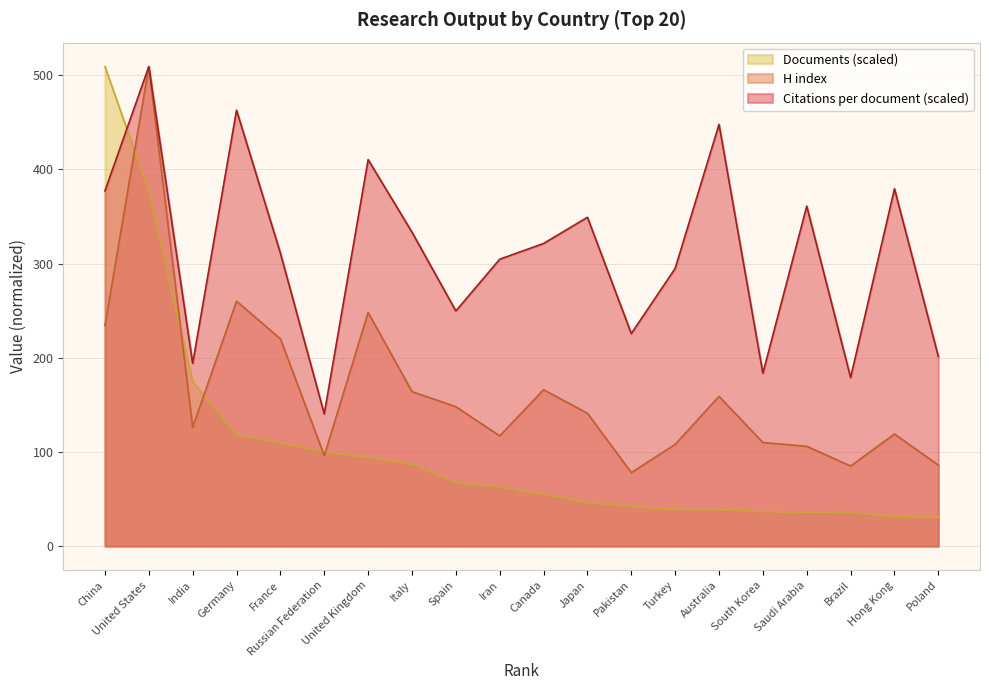

At how many categories does at least one series exceed 491?

2